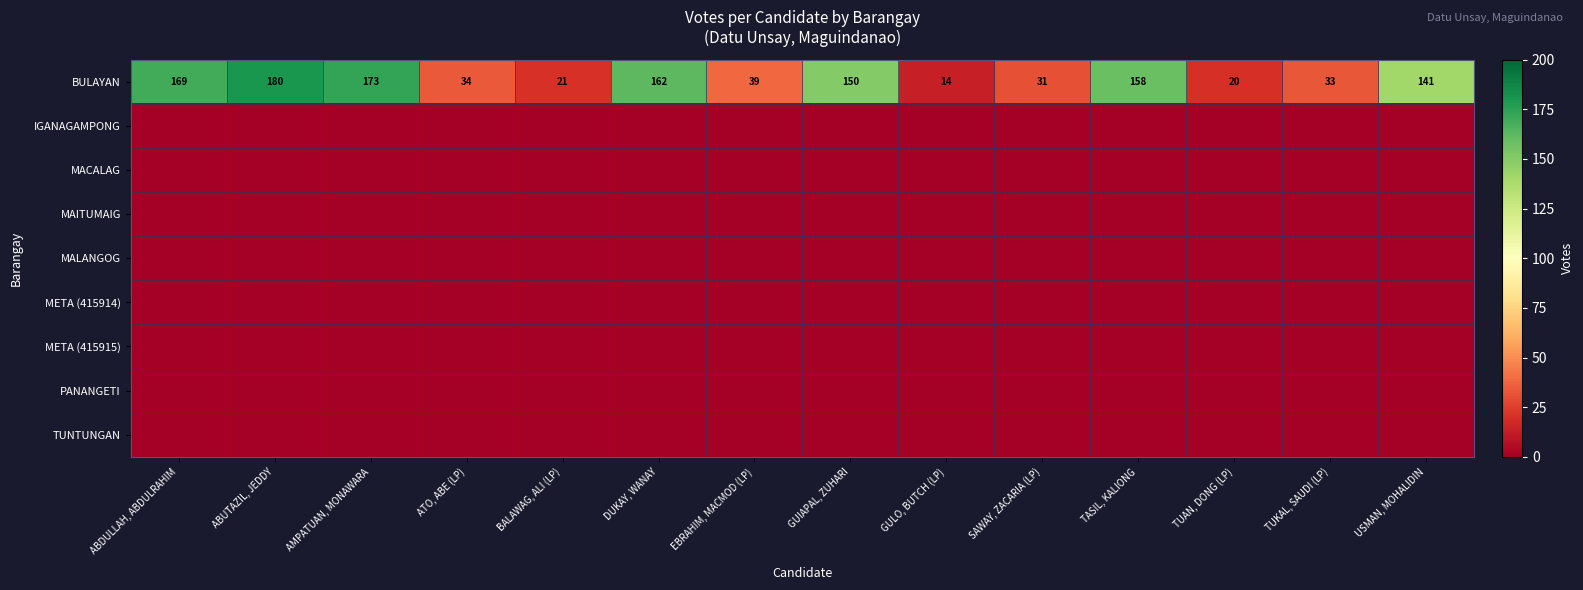

Where is BULAYAN nearest to the value 97?

USMAN, MOHALIDIN